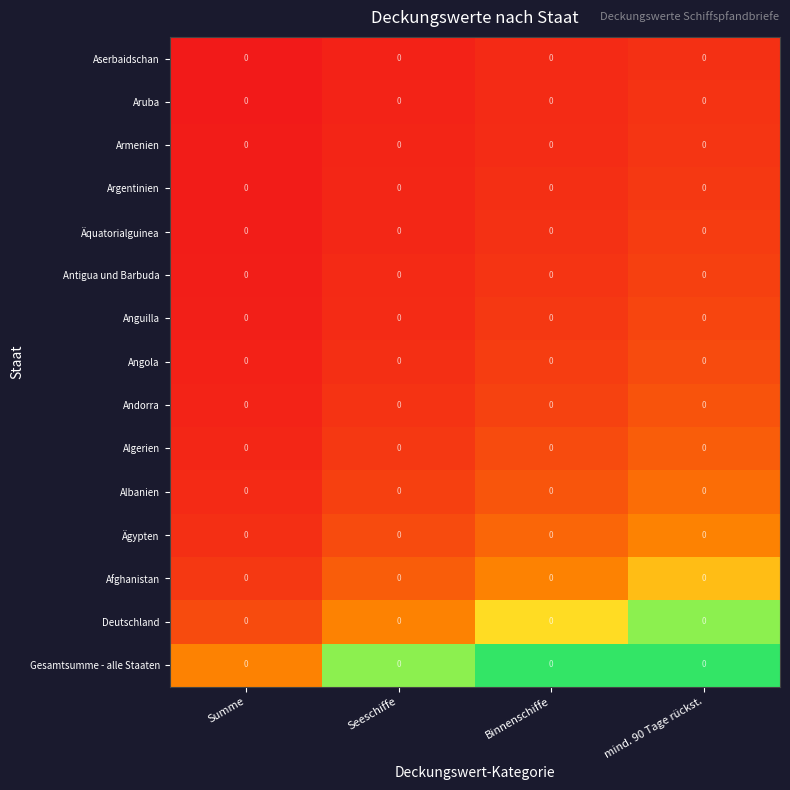

Which series has the widest spread of values?

Gesamtsumme - alle Staaten